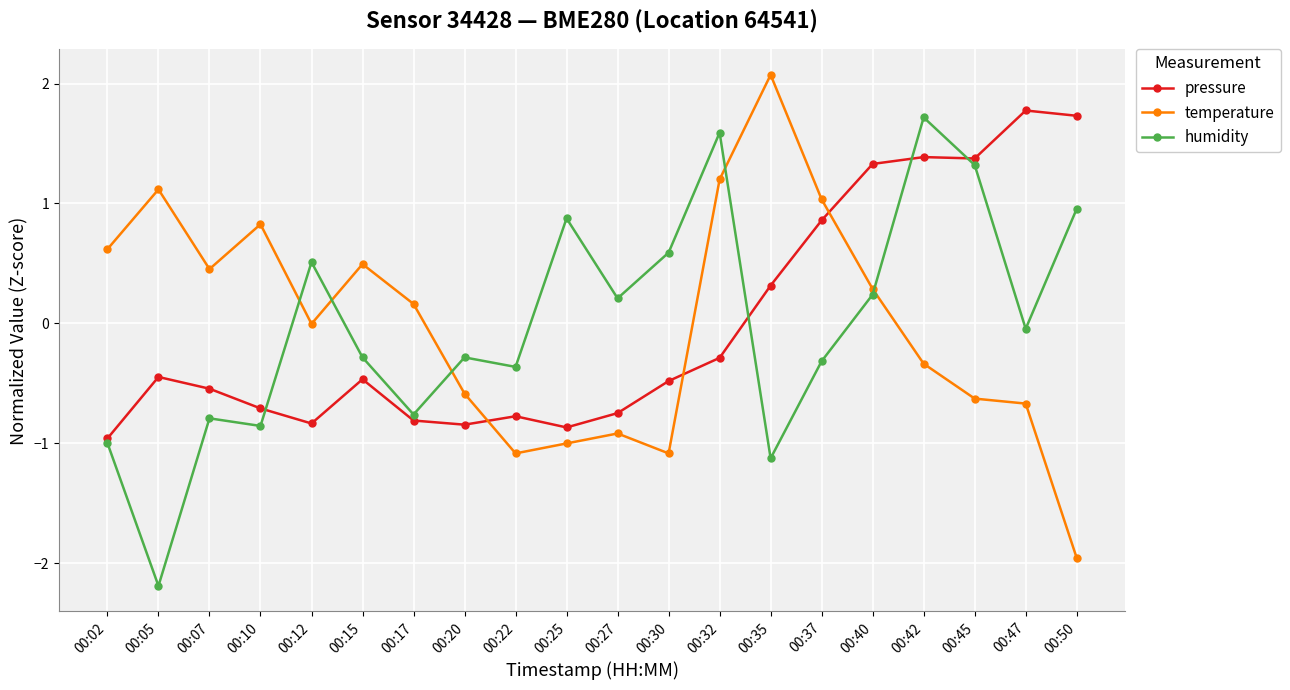

True or false: humidity has a value of 0.8 at 00:42.

False